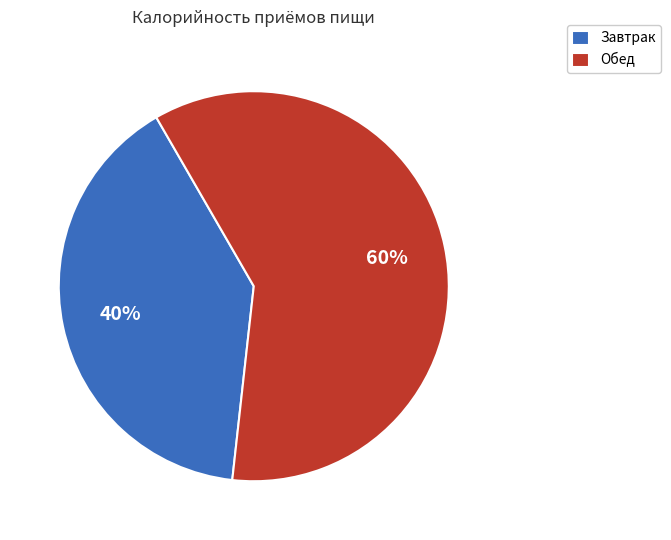

Which slice is the largest?

Обед